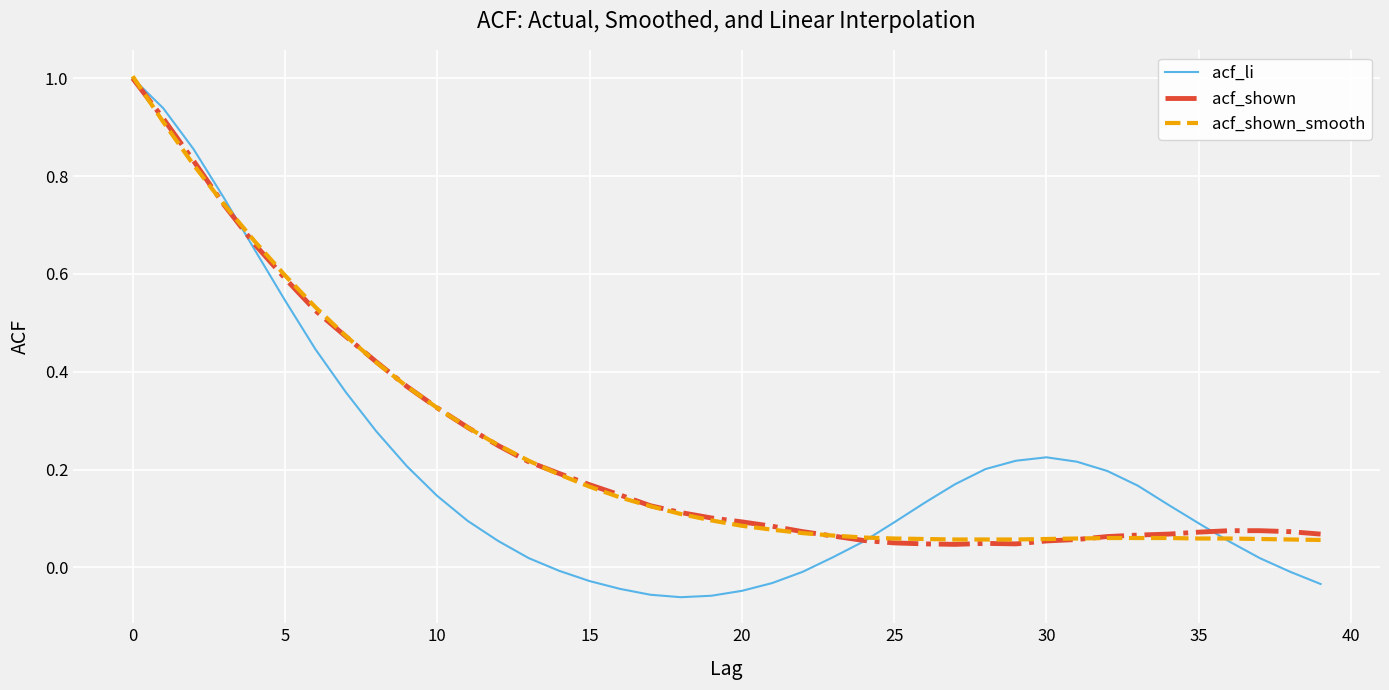

Which series has the widest spread of values?

acf_li